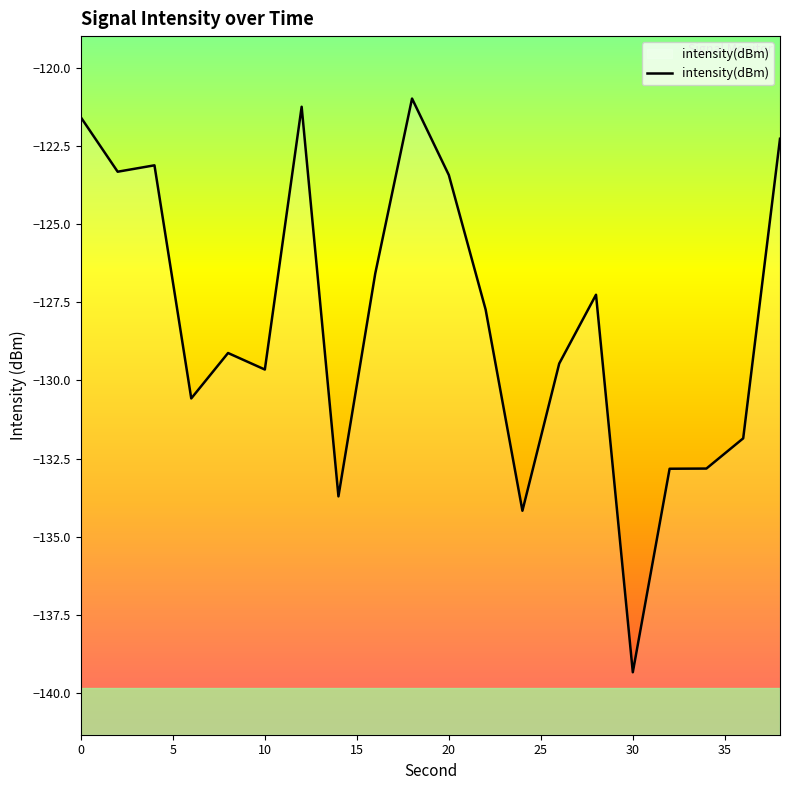

Reading left to right, list all the values displayed in this chart.

-121.6	-123.3	-123.1	-130.6	-129.1	-129.7	-121.2	-133.7	-126.6	-121.0	-123.4	-127.7	-134.2	-129.5	-127.3	-139.3	-132.8	-132.8	-131.9	-122.3